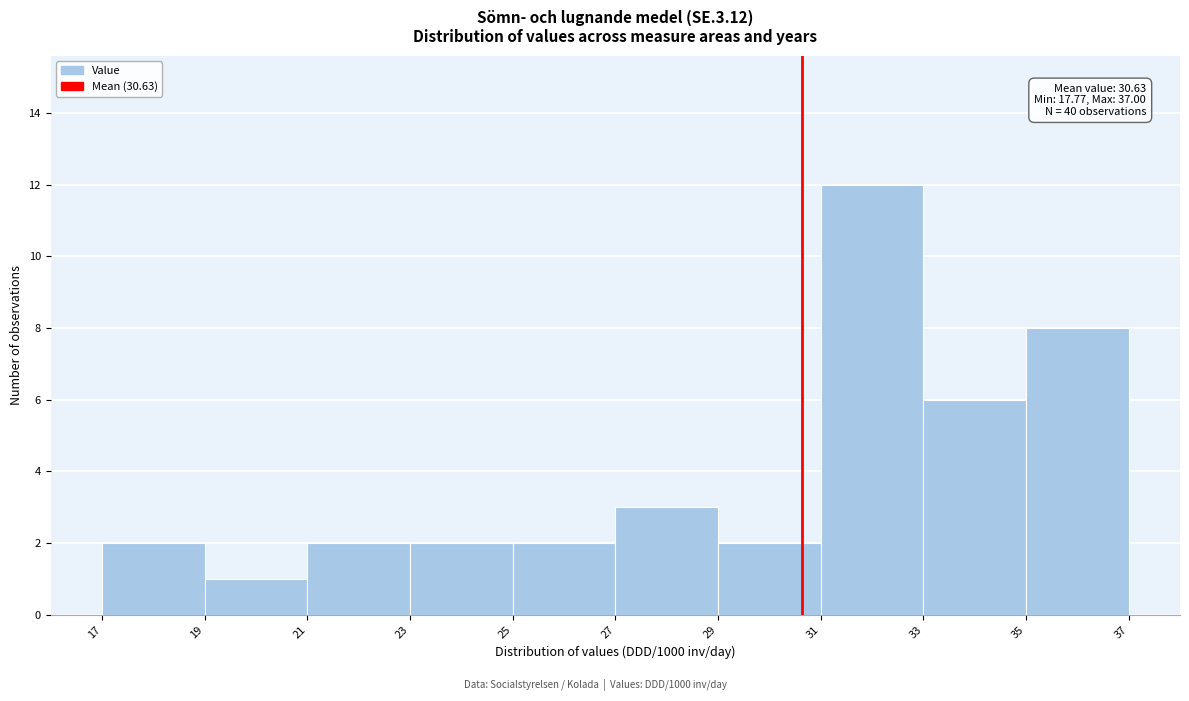

Which range on the x-axis has the tallest bar?

31 to 33